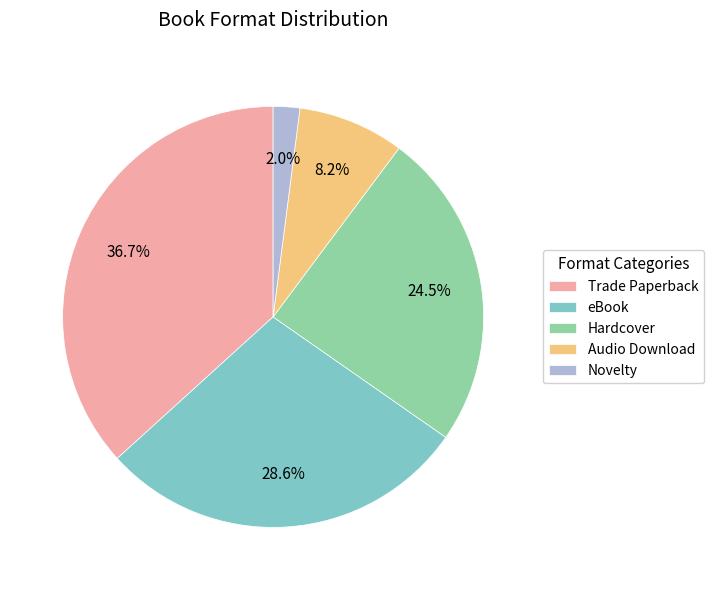

Which category has the smallest portion of the pie?

Novelty